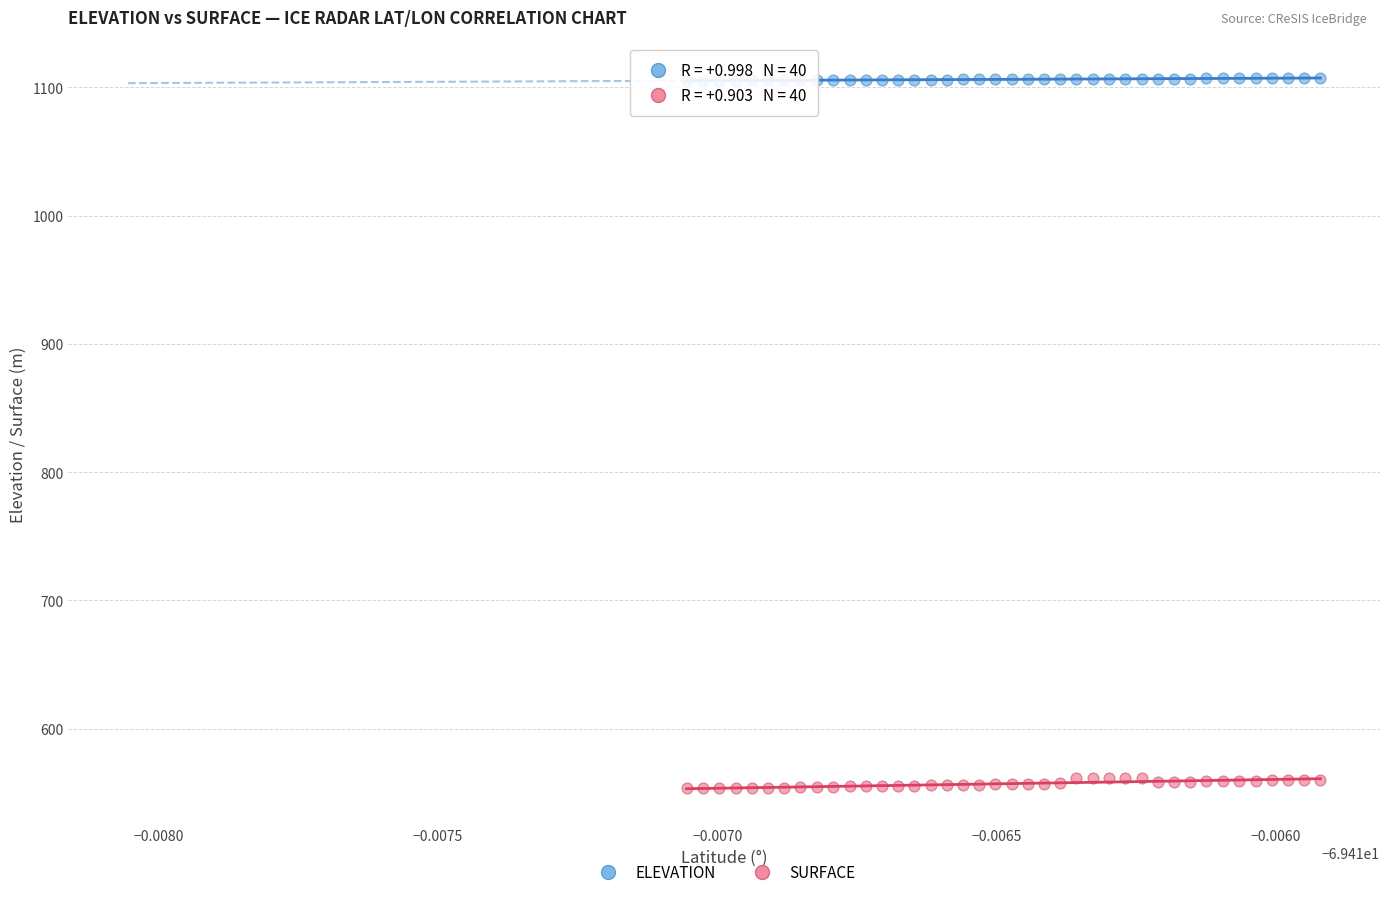

Which series has the widest spread of Y values?

SURFACE